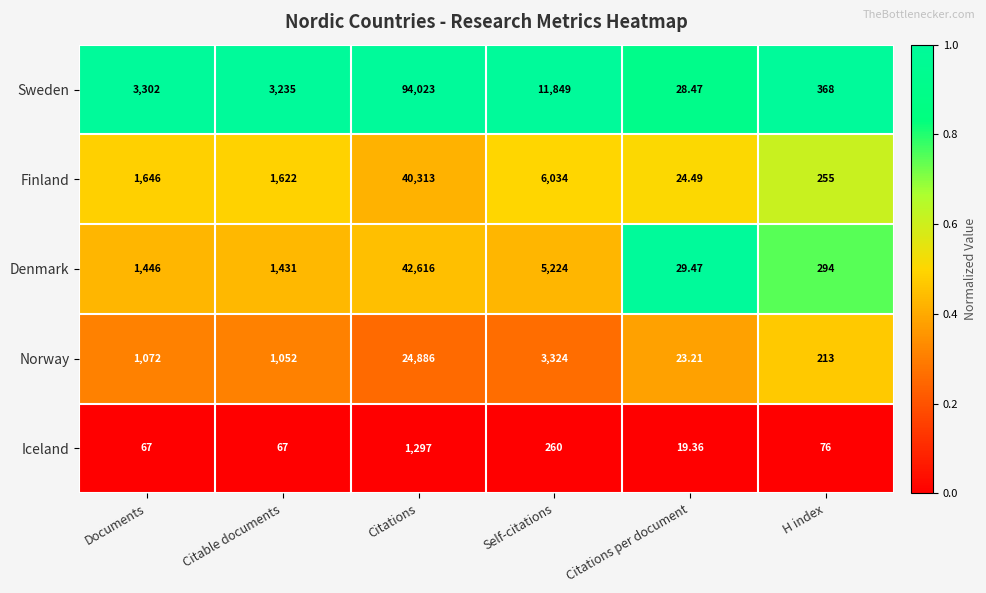

What is the spread (max minus min) of values at Self-citations?

11589.0